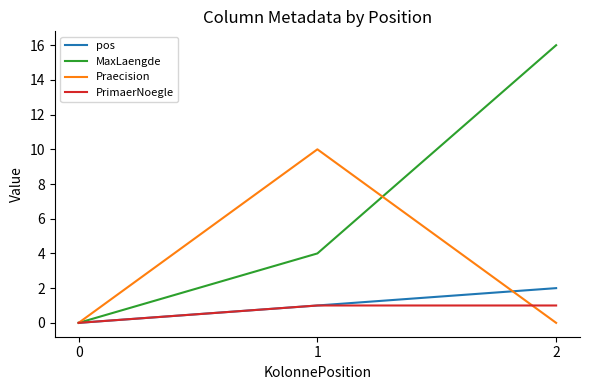

The value of MaxLaengde at 2 is 24. True or false?

False